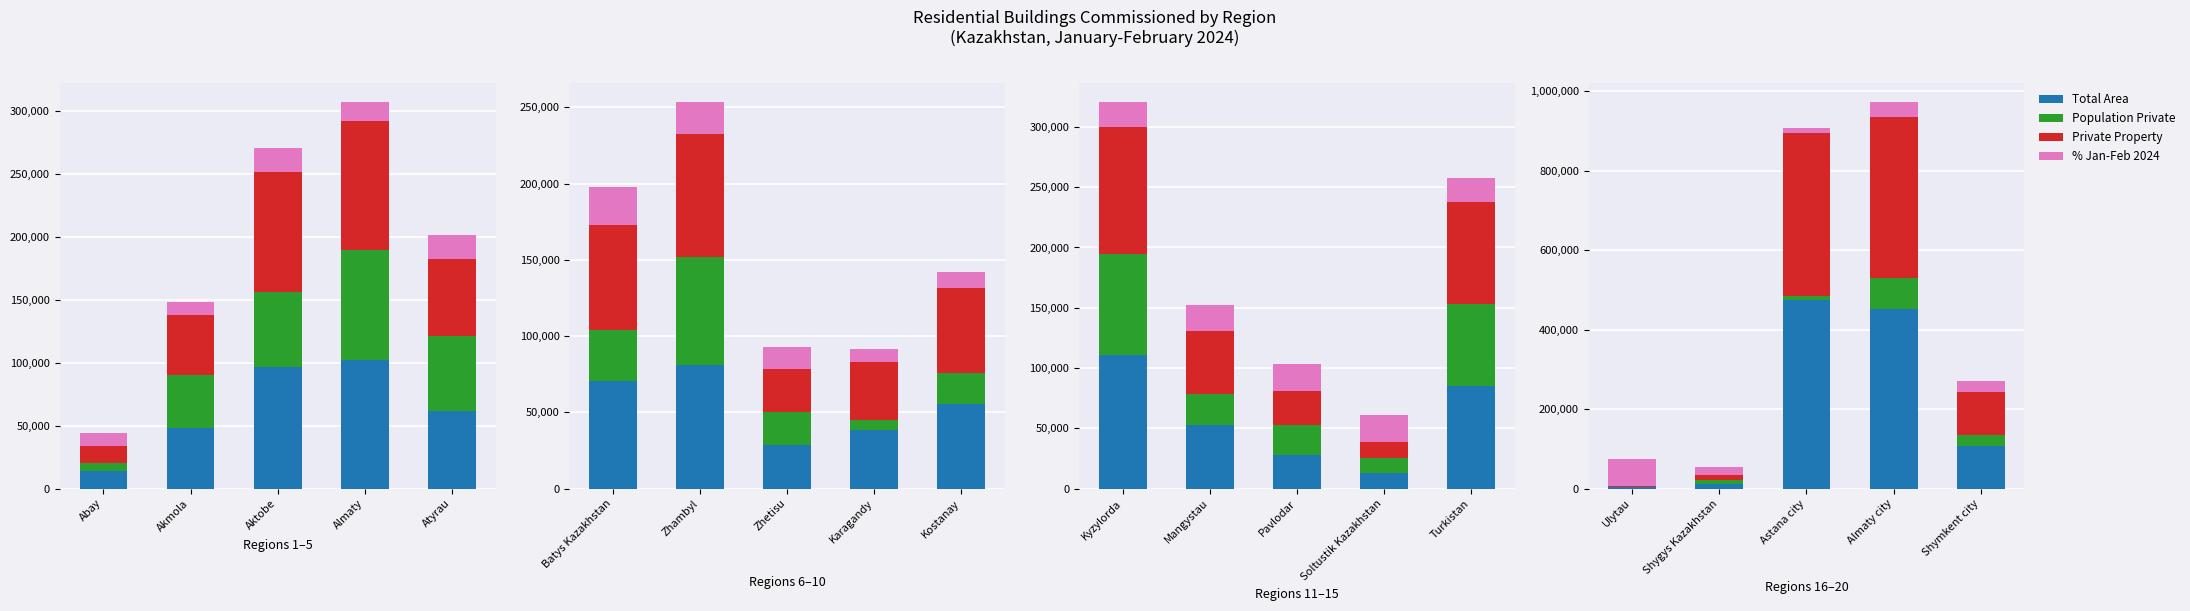

How many categories are shown in the chart?

5